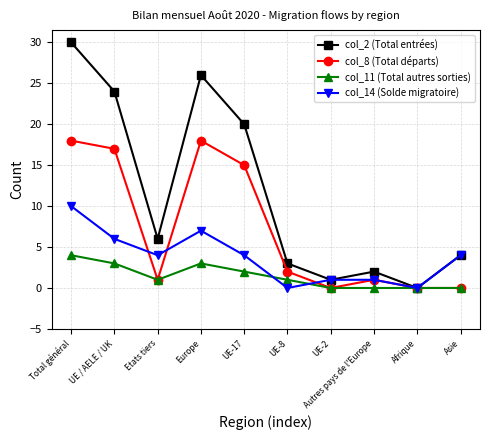

How many interior local valleys does the col_2 (Total entrées) series have?

3